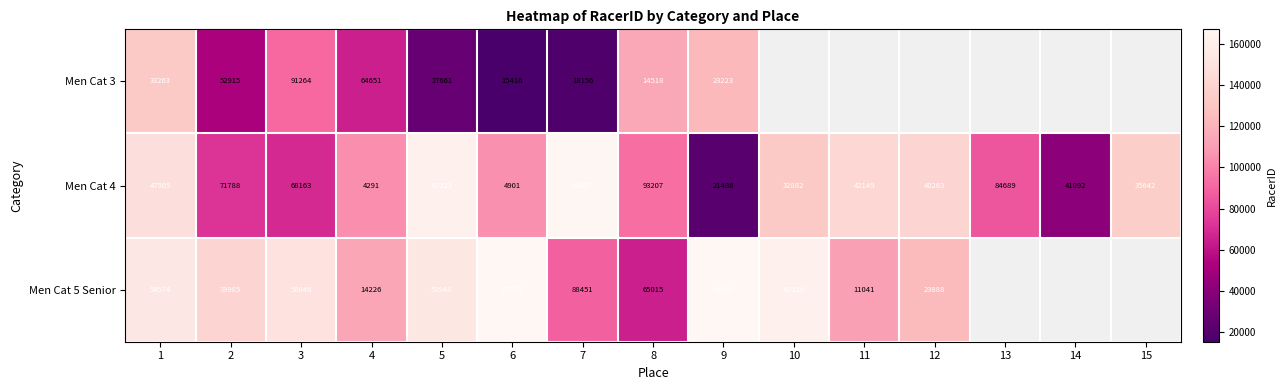

What is the total value across all series at 6?

87370